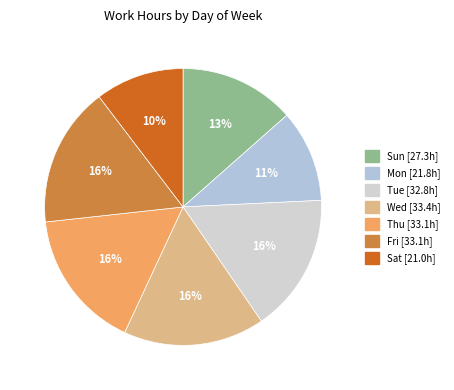

Does Sun account for over 50% of the chart?

No